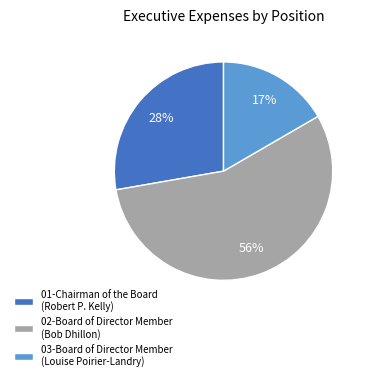

Between 03-Board of Director Member (Louise Poirier-Landry) and 01-Chairman of the Board (Robert P. Kelly), which is larger?

01-Chairman of the Board (Robert P. Kelly)